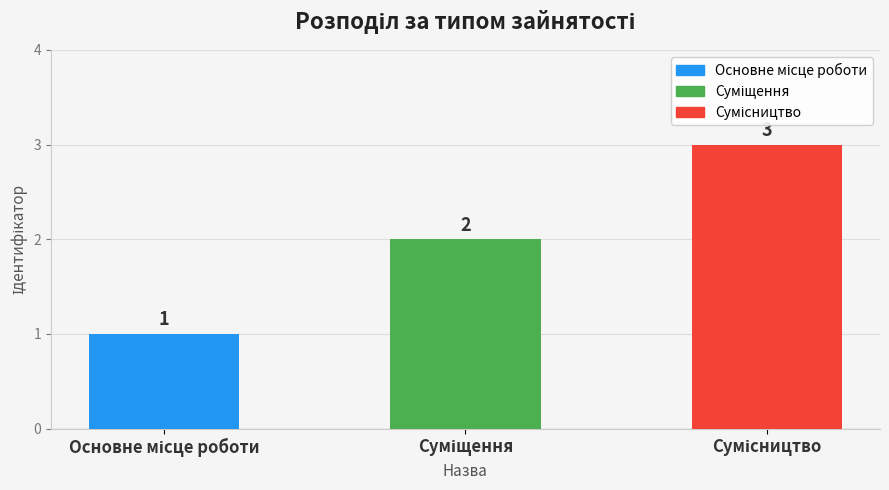

What is the maximum value shown in the chart?

3